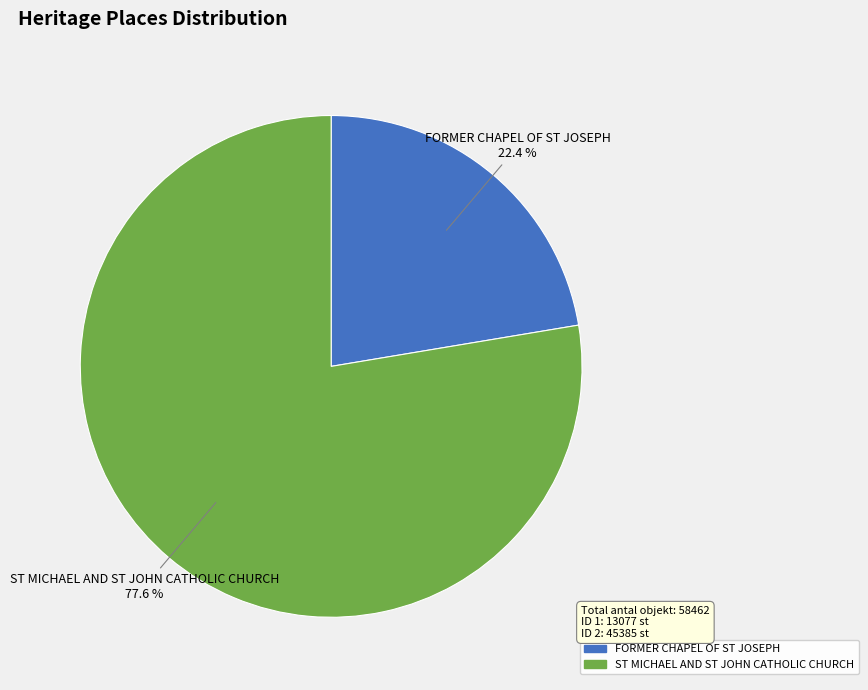

Combined, do FORMER CHAPEL OF ST JOSEPH and ST MICHAEL AND ST JOHN CATHOLIC CHURCH account for over 50%?

Yes